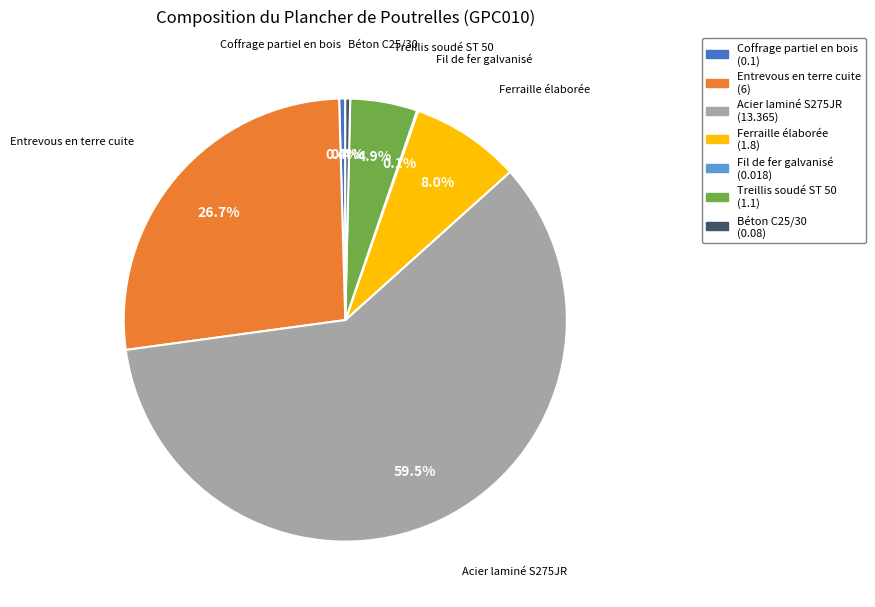

Approximately how many times larger is the value at Acier laminé S275JR compared to Treillis soudé ST 50?

12.1